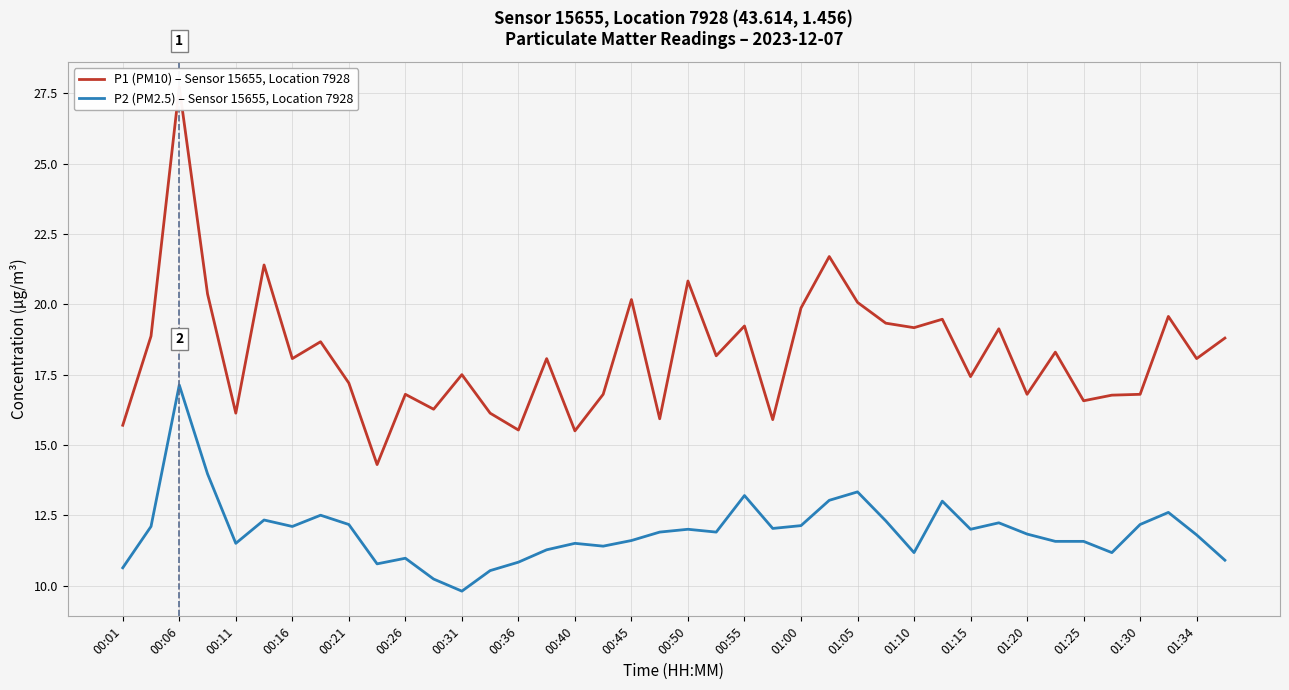

What is the highest value of the P2 (PM2.5) – Sensor 15655, Location 7928 series?

17.1